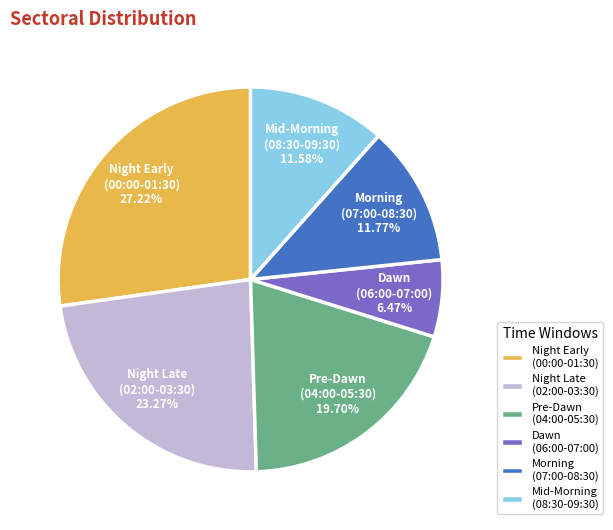

Which has a higher value, Mid-Morning (08:30-09:30) or Night Early (00:00-01:30)?

Night Early (00:00-01:30)